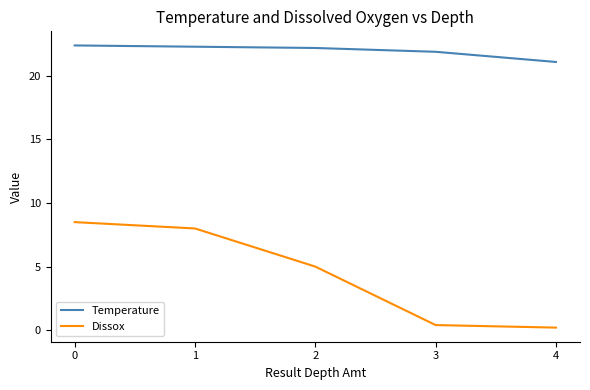

How many lines are shown in the chart?

2